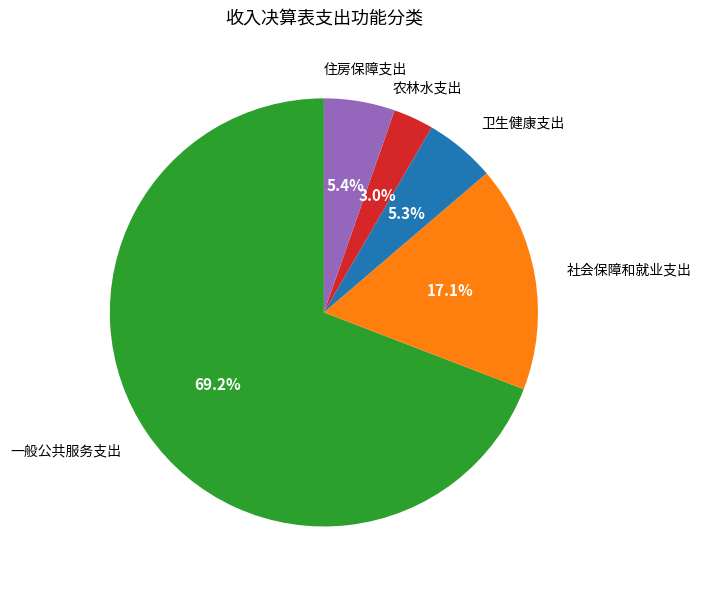

Is there any slice that represents more than half of the pie?

Yes